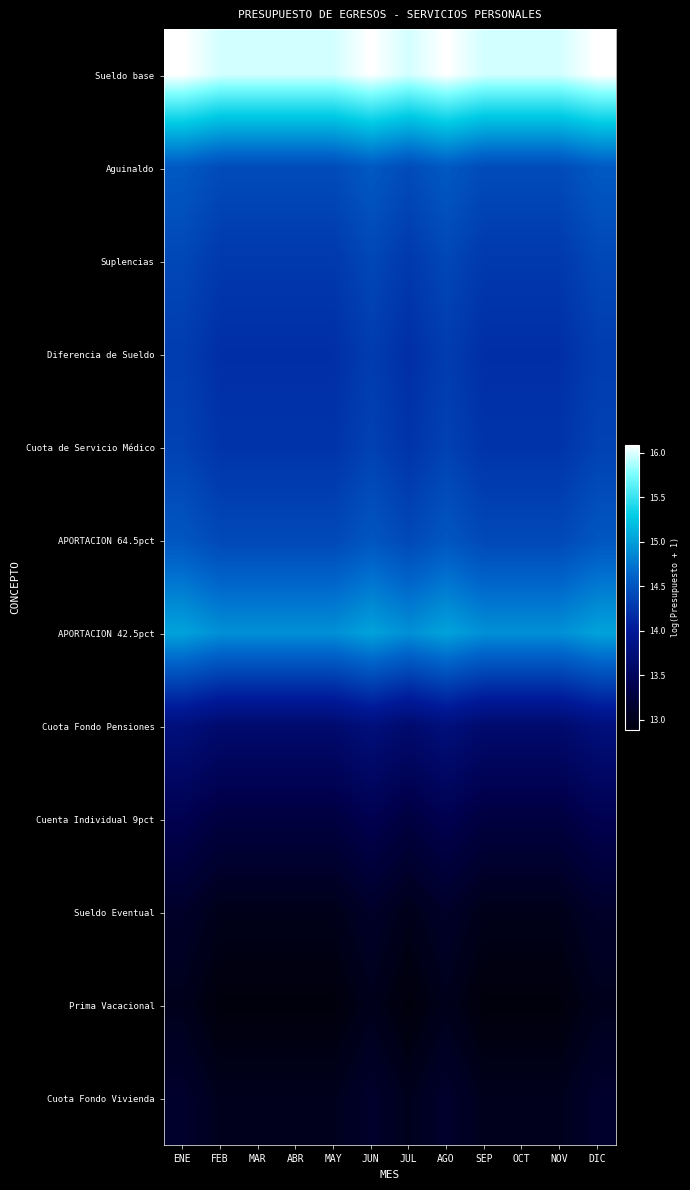

Reading left to right, what are all the values shown in this chart?

Sueldo base: ENE=16.1	FEB=16.0	MAR=16.0	ABR=16.0	MAY=16.0	JUN=16.1	JUL=16.0	AGO=16.1	SEP=16.0	OCT=16.0	NOV=16.0	DIC=16.1
Aguinaldo: ENE=14.5	FEB=14.4	MAR=14.4	ABR=14.4	MAY=14.4	JUN=14.5	JUL=14.4	AGO=14.5	SEP=14.4	OCT=14.4	NOV=14.4	DIC=14.5
Suplencias: ENE=14.4	FEB=14.3	MAR=14.3	ABR=14.3	MAY=14.3	JUN=14.4	JUL=14.3	AGO=14.4	SEP=14.3	OCT=14.3	NOV=14.3	DIC=14.4
Diferencia de Sueldo: ENE=14.3	FEB=14.2	MAR=14.2	ABR=14.2	MAY=14.2	JUN=14.3	JUL=14.2	AGO=14.3	SEP=14.2	OCT=14.2	NOV=14.2	DIC=14.3
Cuota de Servicio Médico: ENE=14.3	FEB=14.2	MAR=14.2	ABR=14.2	MAY=14.2	JUN=14.3	JUL=14.2	AGO=14.3	SEP=14.2	OCT=14.2	NOV=14.2	DIC=14.3
APORTACION 64.5pct: ENE=14.5	FEB=14.4	MAR=14.4	ABR=14.4	MAY=14.4	JUN=14.5	JUL=14.4	AGO=14.5	SEP=14.4	OCT=14.4	NOV=14.4	DIC=14.5
APORTACION 42.5pct: ENE=15.0	FEB=14.9	MAR=14.9	ABR=14.9	MAY=14.9	JUN=15.0	JUL=14.9	AGO=15.0	SEP=14.9	OCT=14.9	NOV=14.9	DIC=15.0
Cuota Fondo Pensiones: ENE=13.8	FEB=13.6	MAR=13.6	ABR=13.6	MAY=13.6	JUN=13.8	JUL=13.6	AGO=13.8	SEP=13.6	OCT=13.6	NOV=13.6	DIC=13.8
Cuenta Individual 9pct: ENE=13.4	FEB=13.3	MAR=13.3	ABR=13.3	MAY=13.3	JUN=13.4	JUL=13.3	AGO=13.4	SEP=13.3	OCT=13.3	NOV=13.3	DIC=13.4
Sueldo Eventual: ENE=13.1	FEB=13.0	MAR=13.0	ABR=13.0	MAY=13.0	JUN=13.1	JUL=13.0	AGO=13.1	SEP=13.0	OCT=13.0	NOV=13.0	DIC=13.1
Prima Vacacional: ENE=13.0	FEB=12.9	MAR=12.9	ABR=12.9	MAY=12.9	JUN=13.0	JUL=12.9	AGO=13.0	SEP=12.9	OCT=12.9	NOV=12.9	DIC=13.0
Cuota Fondo Vivienda: ENE=13.1	FEB=13.0	MAR=13.0	ABR=13.0	MAY=13.0	JUN=13.1	JUL=13.0	AGO=13.1	SEP=13.0	OCT=13.0	NOV=13.0	DIC=13.1